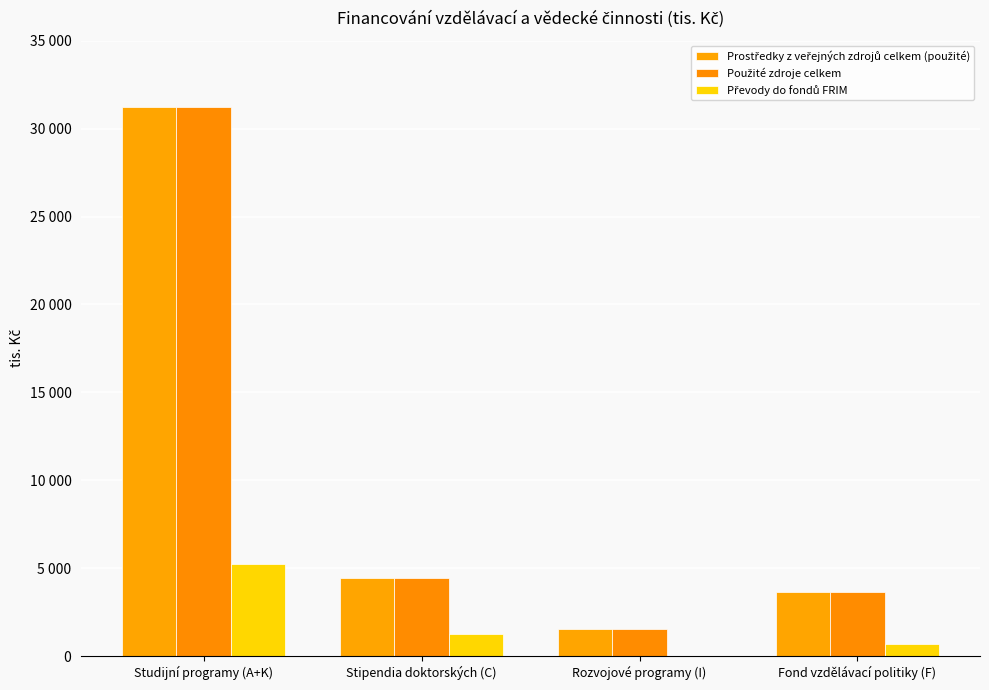

What is the label of the 3rd bar from the left?

Rozvojové programy (I)